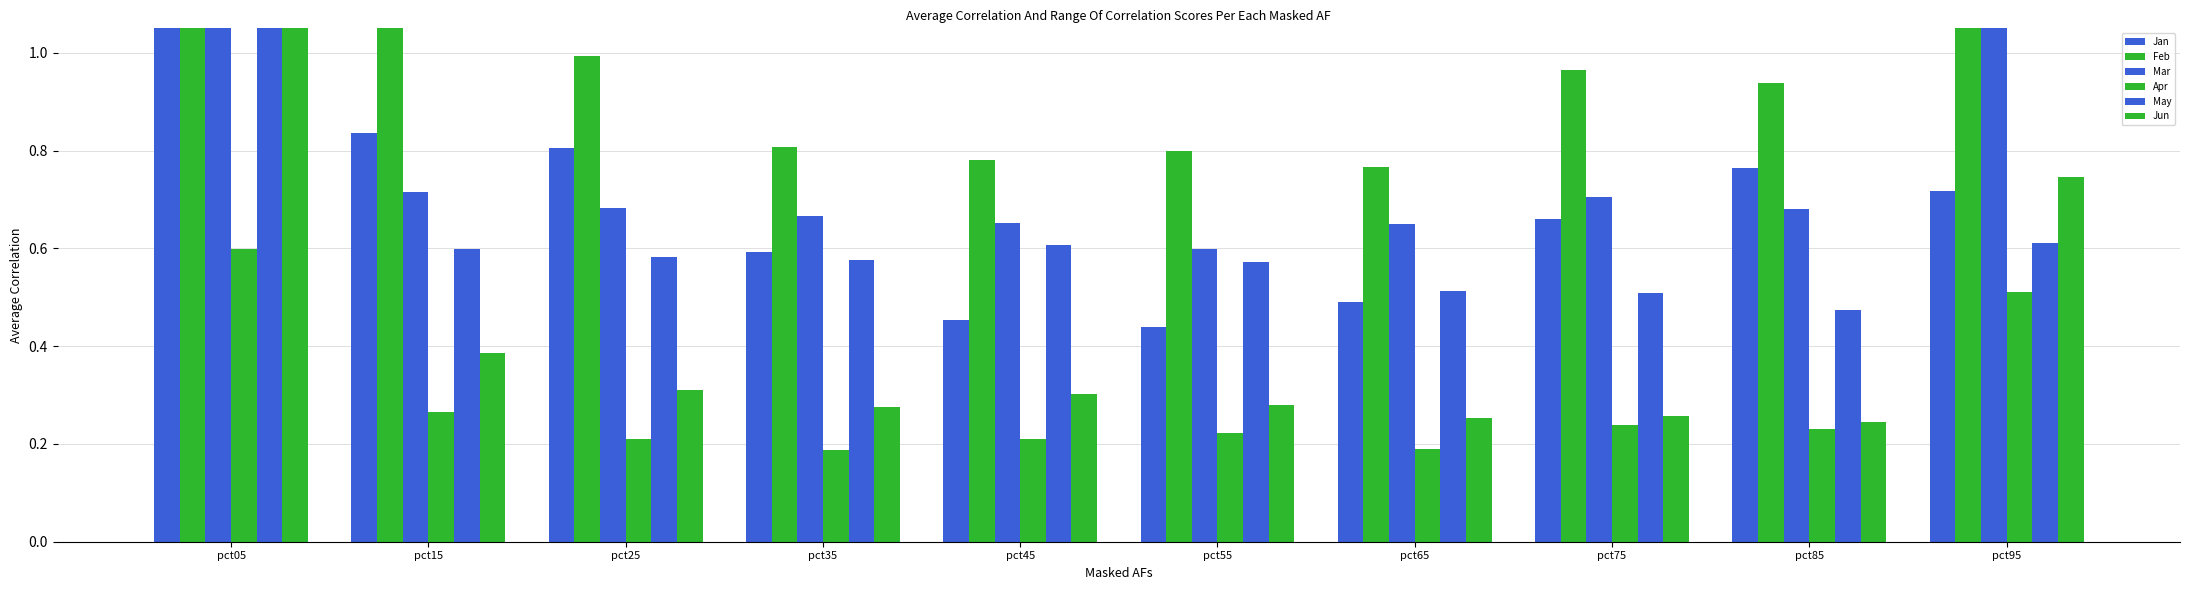

Are the bars horizontal?

No